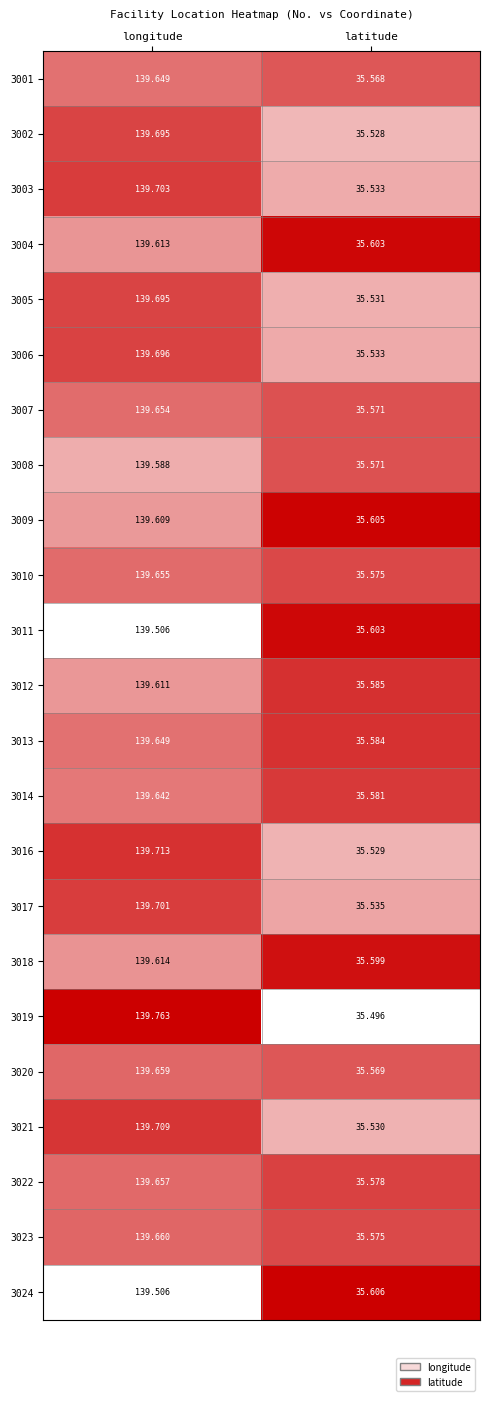

What is the total value across all series at latitude?

818.0